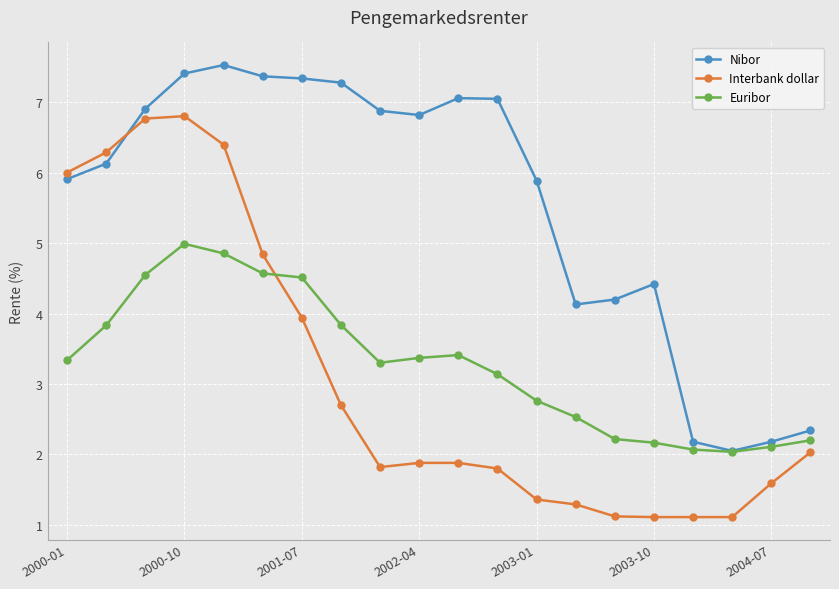

True or false: Interbank dollar and Nibor intersect in this chart.

True